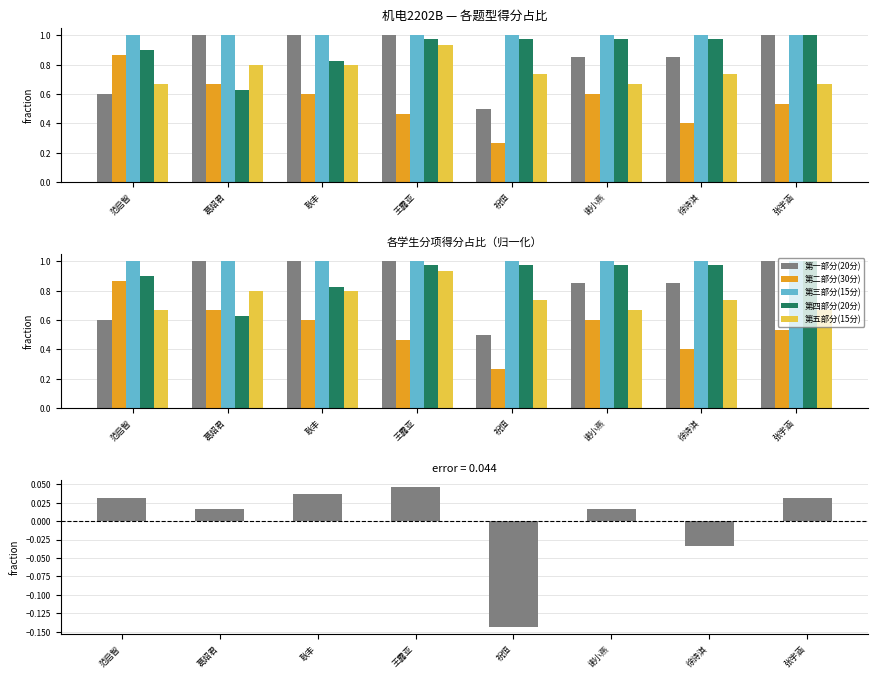

Reading right to left, extract all data points from this chart.

第一部分(20分): 张宇涵=1.0	徐诗淇=0.8	谢小燕=0.8	祝恒=0.5	王露亚=1.0	耿丰=1.0	葛炤君=1.0	范启智=0.6
第二部分(30分): 张宇涵=0.5	徐诗淇=0.4	谢小燕=0.6	祝恒=0.3	王露亚=0.5	耿丰=0.6	葛炤君=0.7	范启智=0.9
第三部分(15分): 张宇涵=1.0	徐诗淇=1.0	谢小燕=1.0	祝恒=1.0	王露亚=1.0	耿丰=1.0	葛炤君=1.0	范启智=1.0
第四部分(20分): 张宇涵=1.0	徐诗淇=1.0	谢小燕=1.0	祝恒=1.0	王露亚=1.0	耿丰=0.8	葛炤君=0.6	范启智=0.9
第五部分(15分): 张宇涵=0.7	徐诗淇=0.7	谢小燕=0.7	祝恒=0.7	王露亚=0.9	耿丰=0.8	葛炤君=0.8	范启智=0.7
总分偏差: 张宇涵=0.0	徐诗淇=-0.0	谢小燕=0.0	祝恒=-0.1	王露亚=0.0	耿丰=0.0	葛炤君=0.0	范启智=0.0